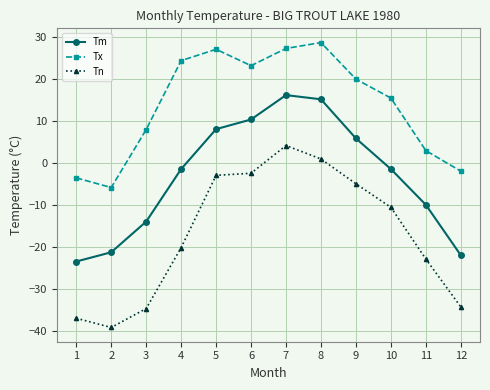

What is the difference between the second highest and minimum values in the Tm series?

38.6